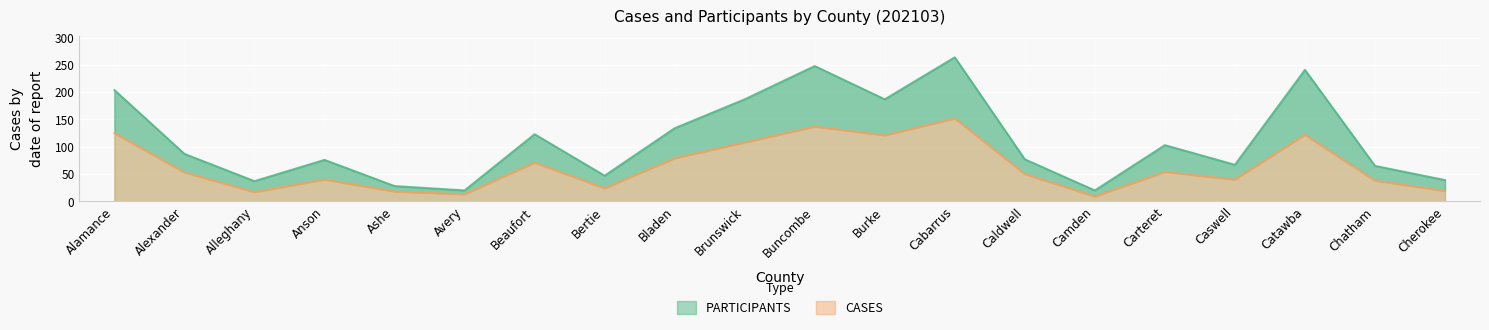

The value of CASES at Caldwell is 12. True or false?

False